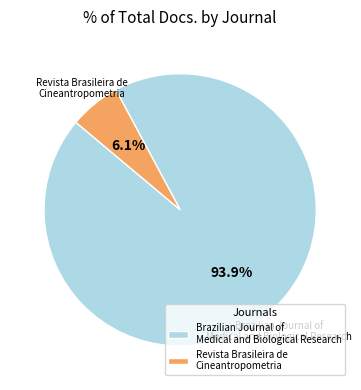

Which slice is the largest?

Brazilian Journal of Medical and Biological Research